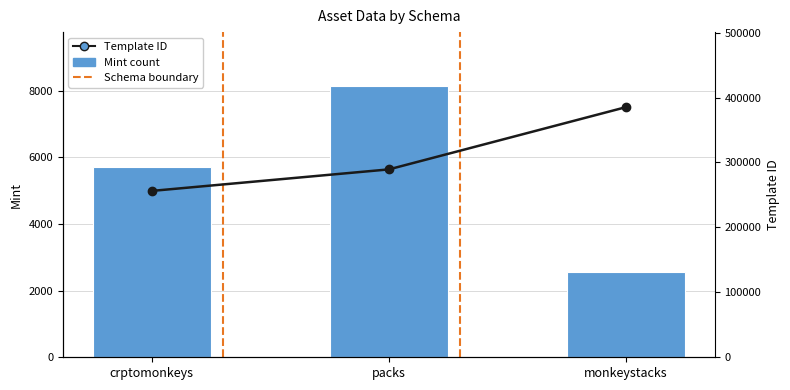

Which has a higher value, crptomonkeys or packs?

packs